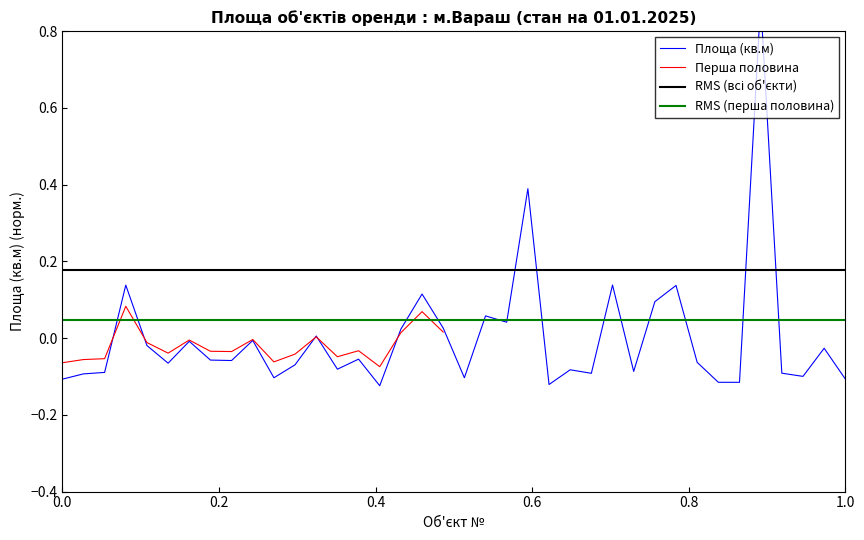

Where is the first local minimum?

6